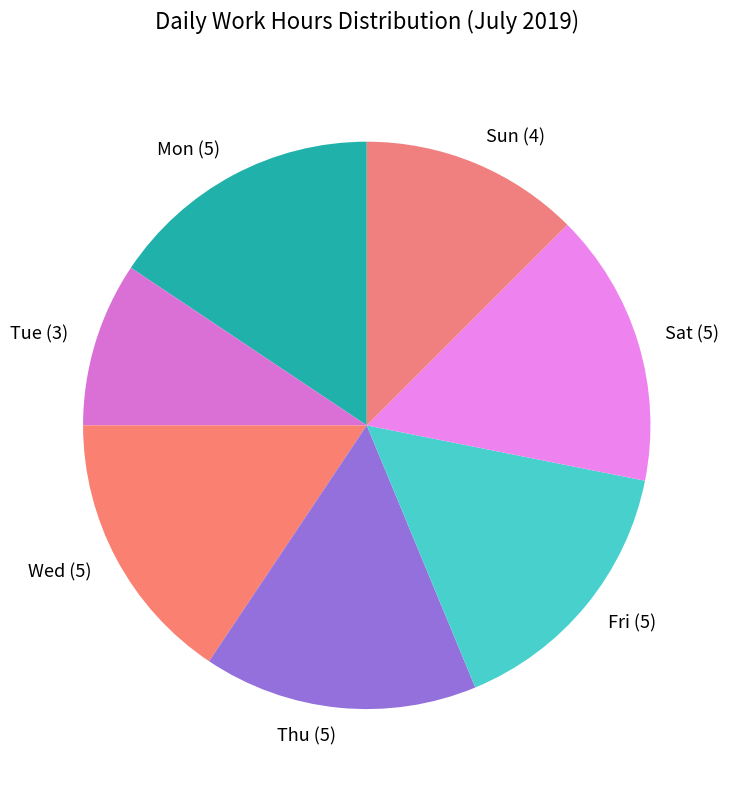

Between Tue and Sun, which is larger?

Sun